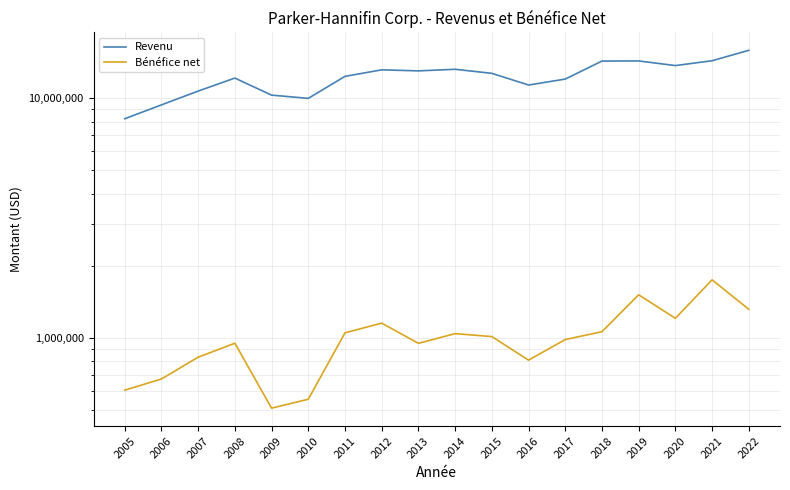

Rank the categories by Bénéfice net value from lowest to highest.

2009, 2010, 2005, 2006, 2016, 2007, 2013, 2008, 2017, 2015, 2014, 2011, 2018, 2012, 2020, 2022, 2019, 2021